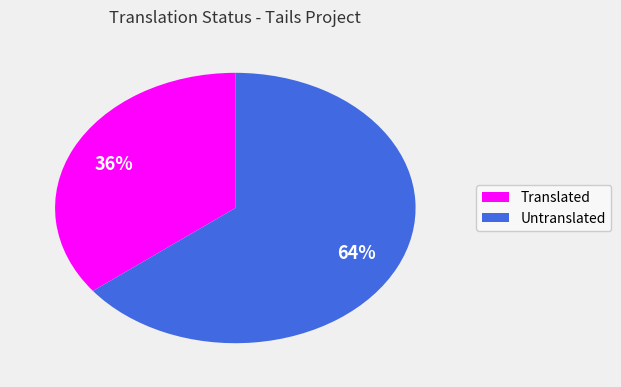

How many slices are in this pie chart?

2